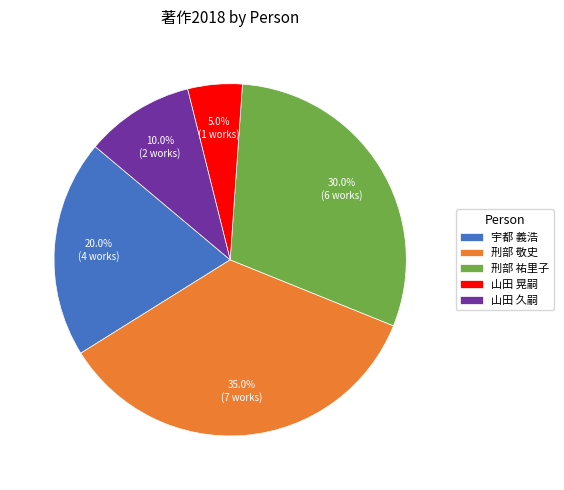

How many segments does this pie chart have?

5